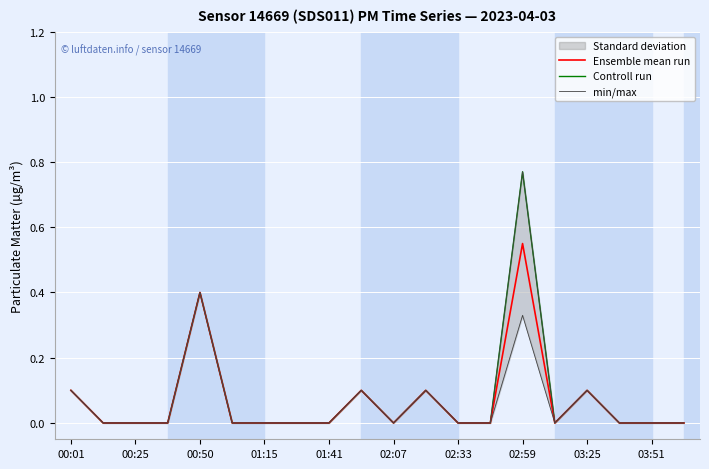

True or false: Ensemble mean run has a value of 0.1 at 03:25.

True